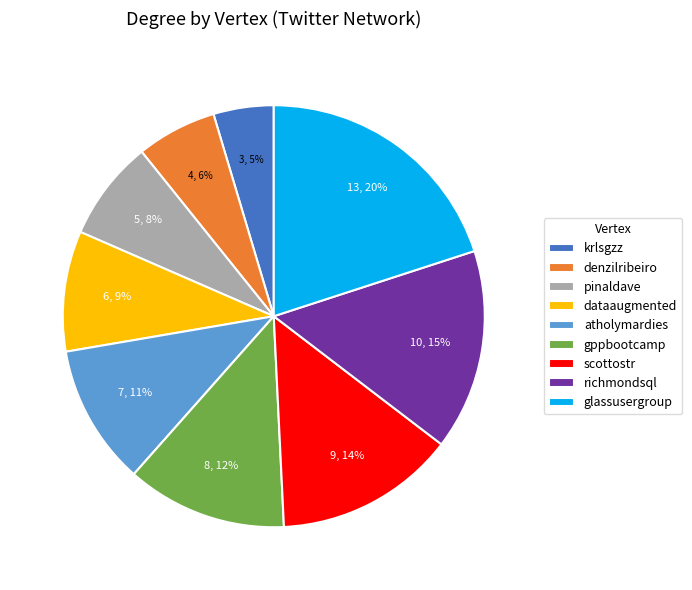

How many segments does this pie chart have?

9